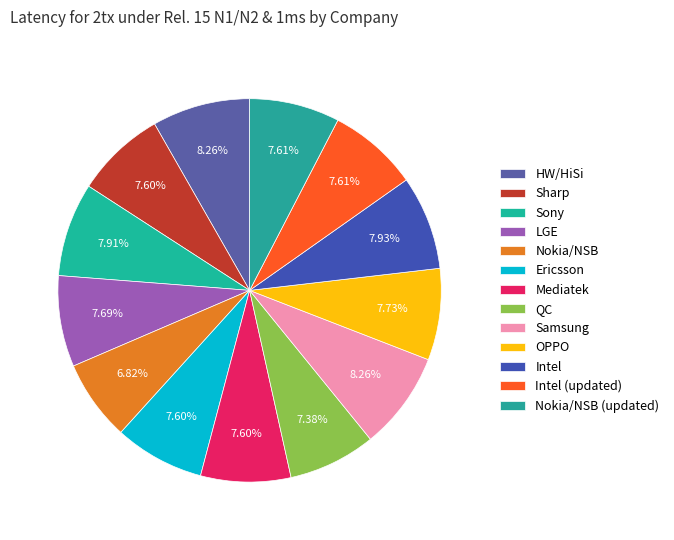

To the nearest percent, what is the average slice percentage?

8%